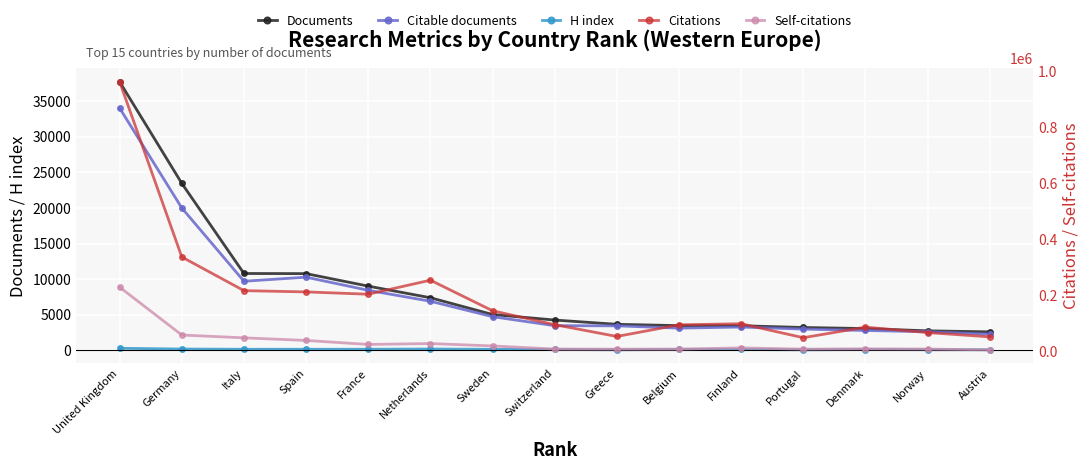

What is the sum of the Citable documents values at Netherlands and Finland?

10196